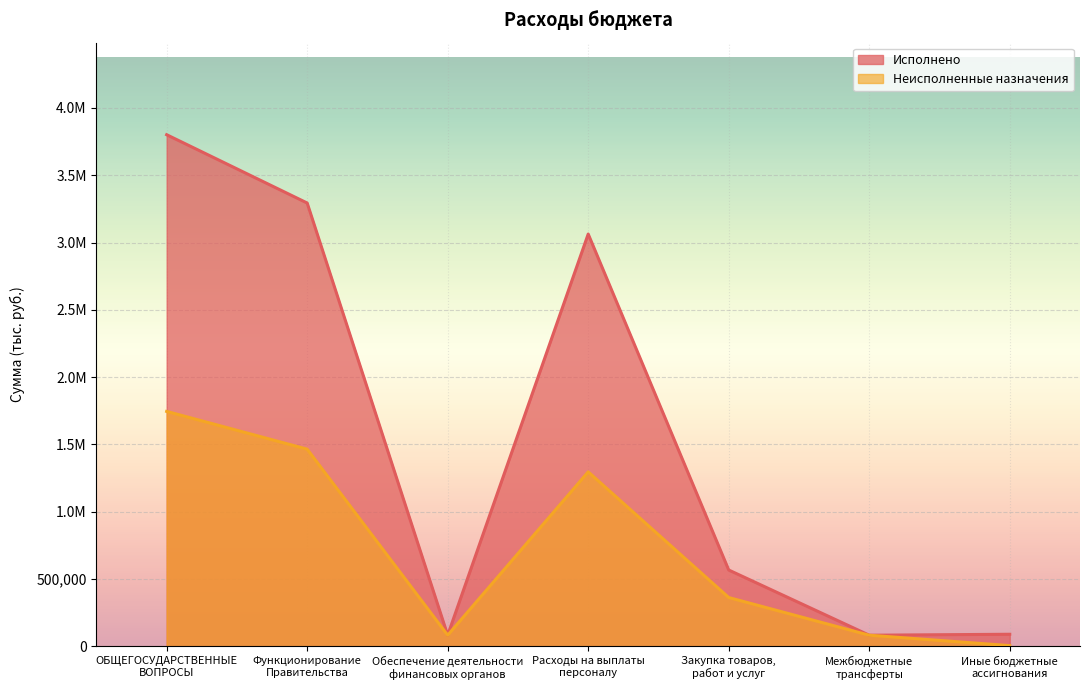

Rank the series at Межбюджетные
трансферты from lowest to highest value.

Исполнено, Неисполненные назначения